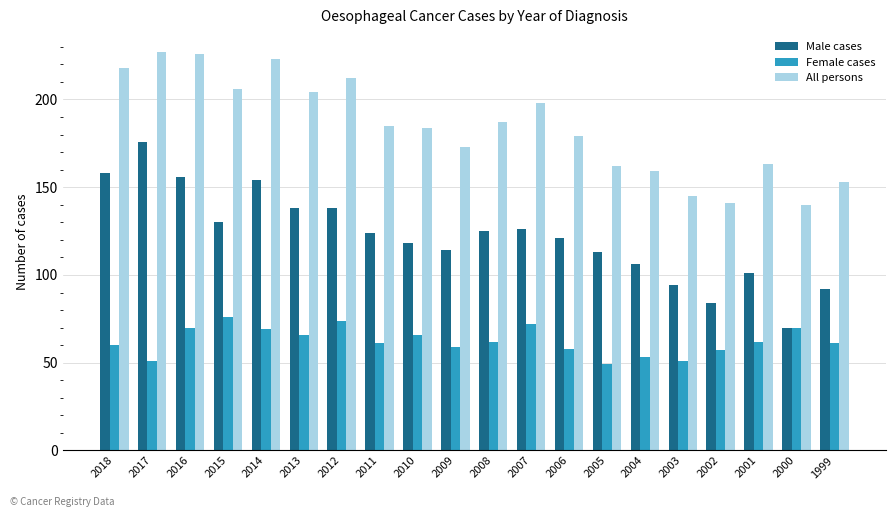

Which series has the widest spread of values?

Male cases